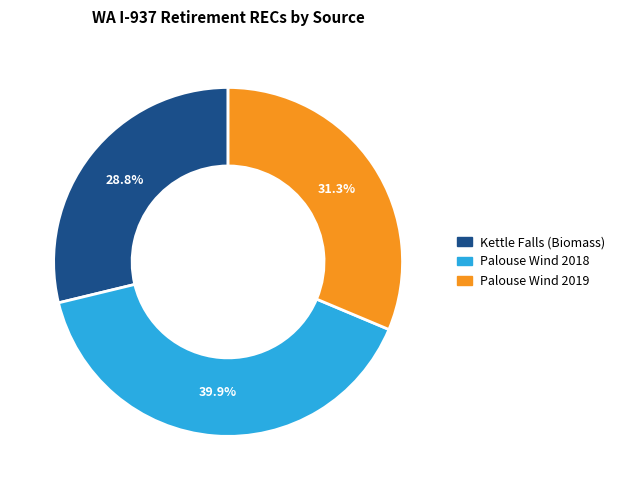

Is there any slice that represents more than half of the pie?

No